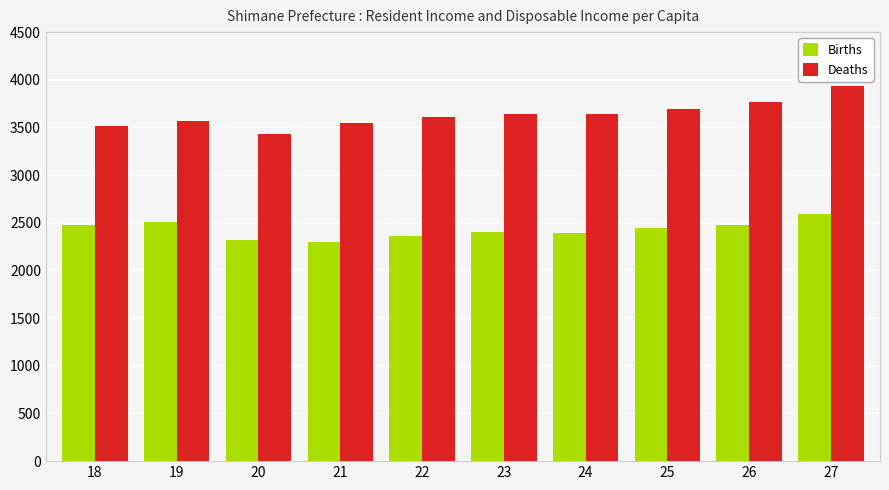

How many distinct data groups are displayed?

2